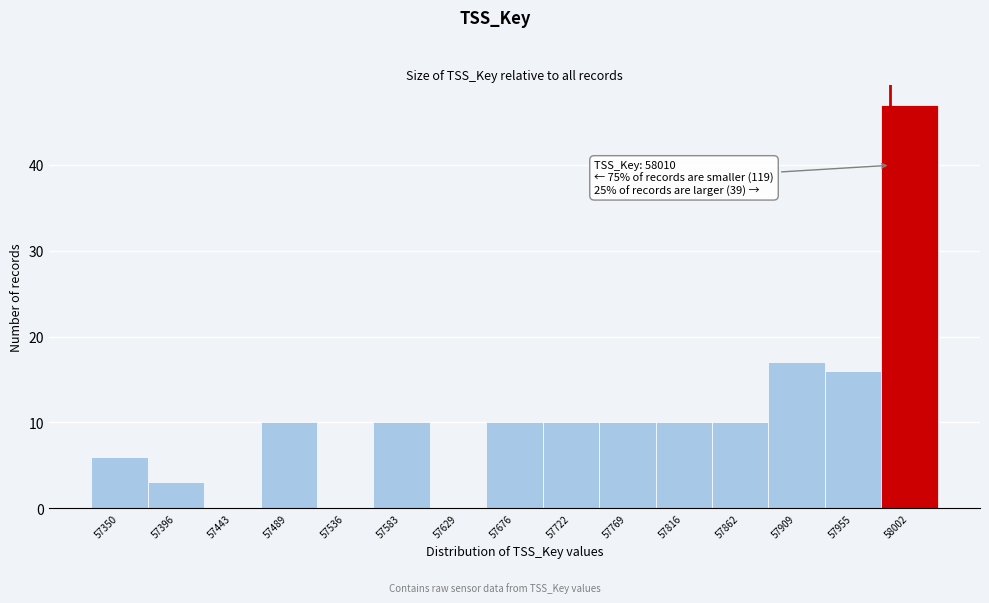

Reading left to right, extract all data points from this chart.

57350=6	57396=3	57443=0	57489=10	57536=0	57583=10	57629=0	57676=10	57722=10	57769=10	57816=10	57862=10	57909=17	57955=16	58002=47